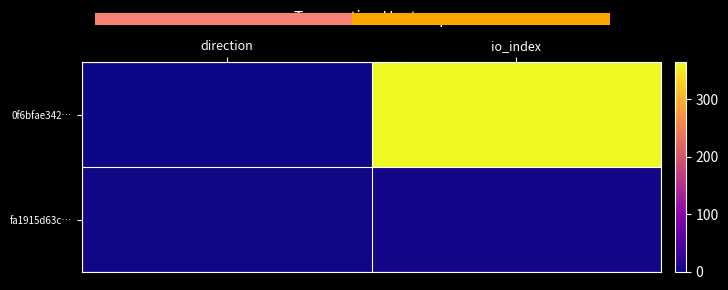

What is the difference between the fa1915d63c… values at direction and io_index?

1